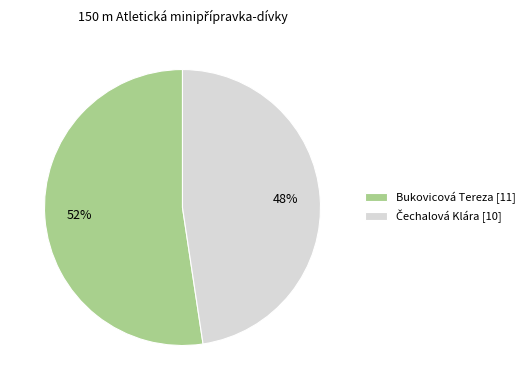

What percentage is the Bukovicová Tereza [11] slice, to the nearest percent?

52%